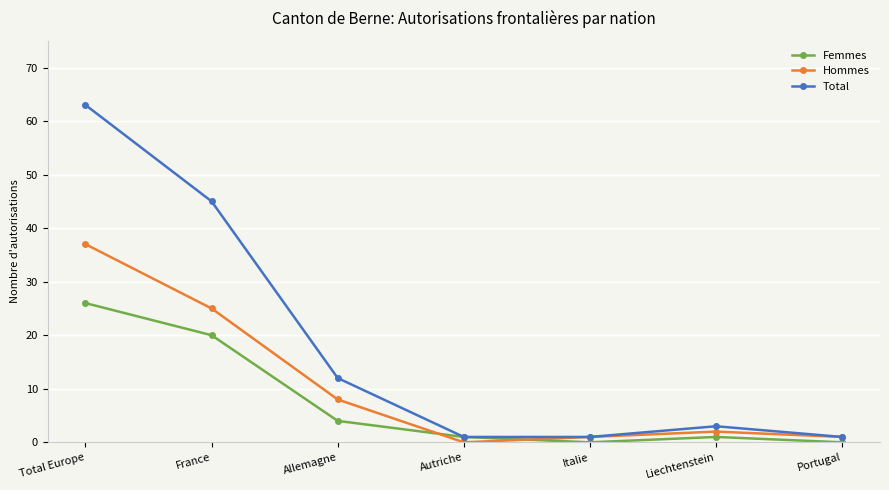

What is the difference between the highest and lowest values at Italie?

1